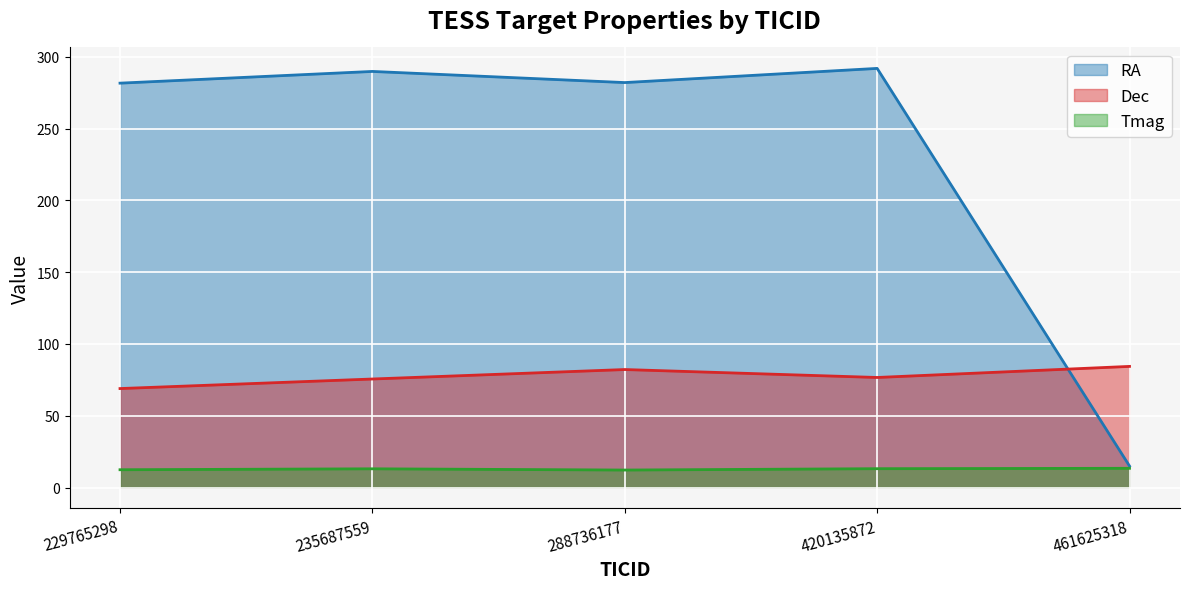

What is the highest value of the RA series?

291.9